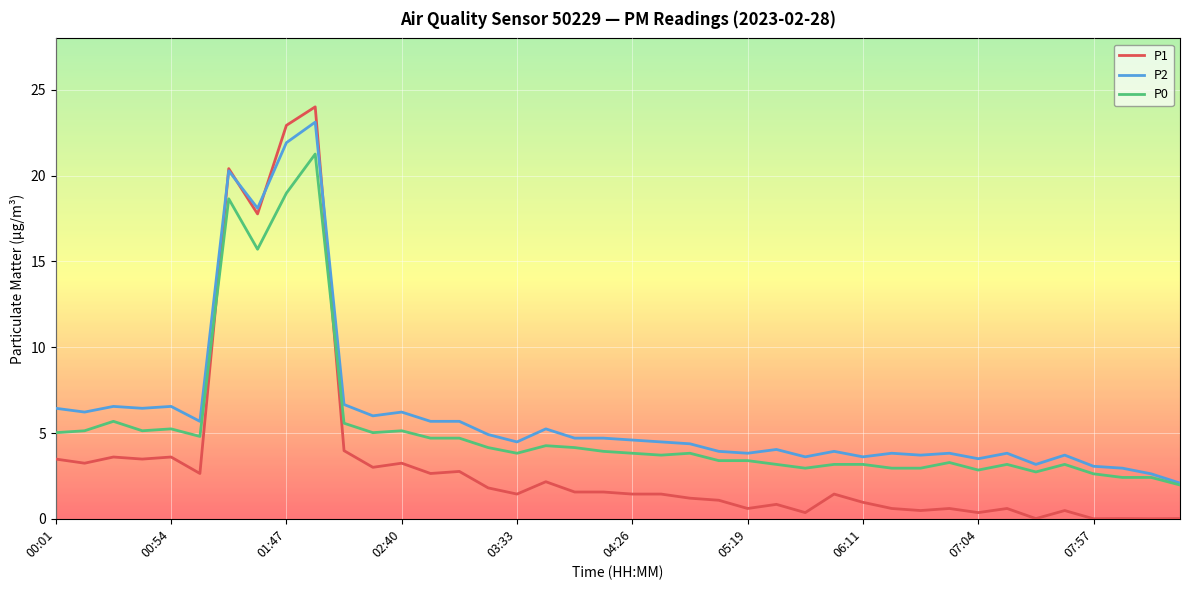

Which series has the widest spread of values?

P1